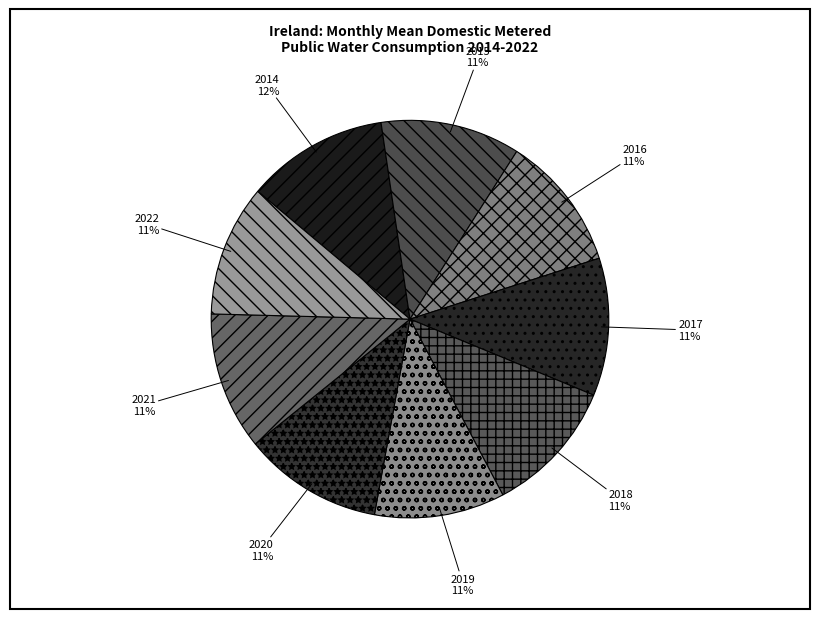

How many segments does this pie chart have?

9